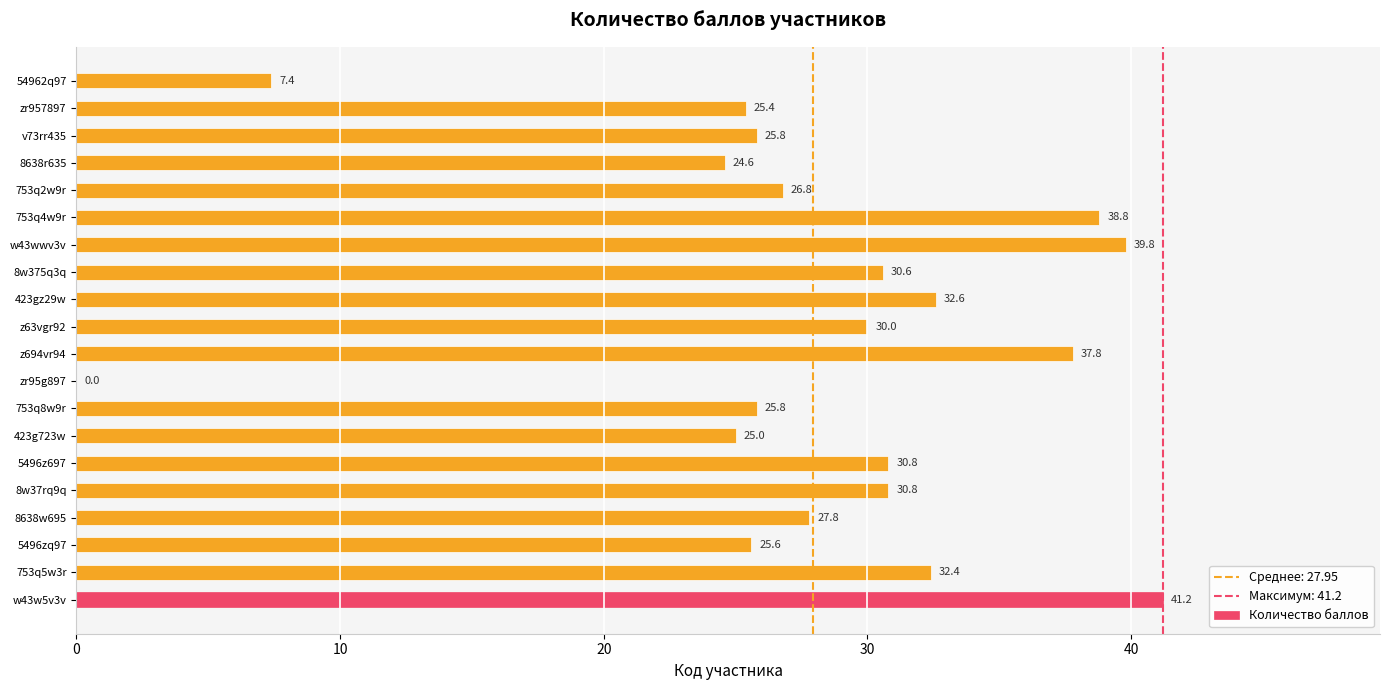

How many values are above zero?

19